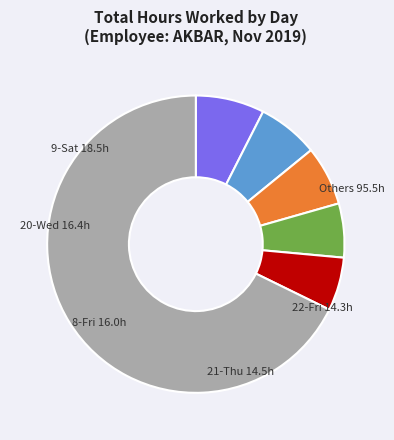

Does any single category account for the majority?

Yes